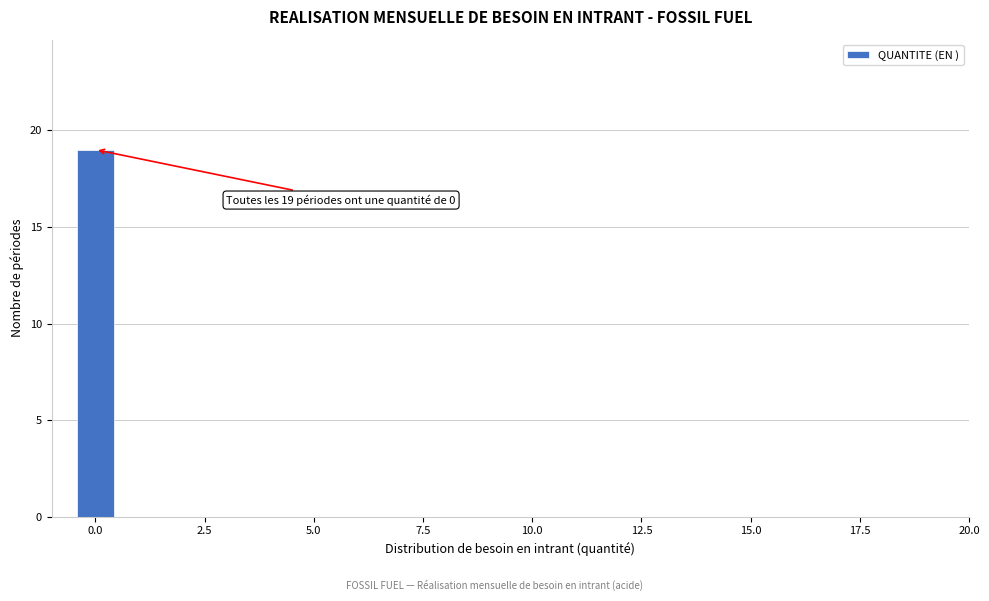

Around what value on the x-axis is the tallest bar? Give the approximate position of its centre, as read against the axis.

0.0